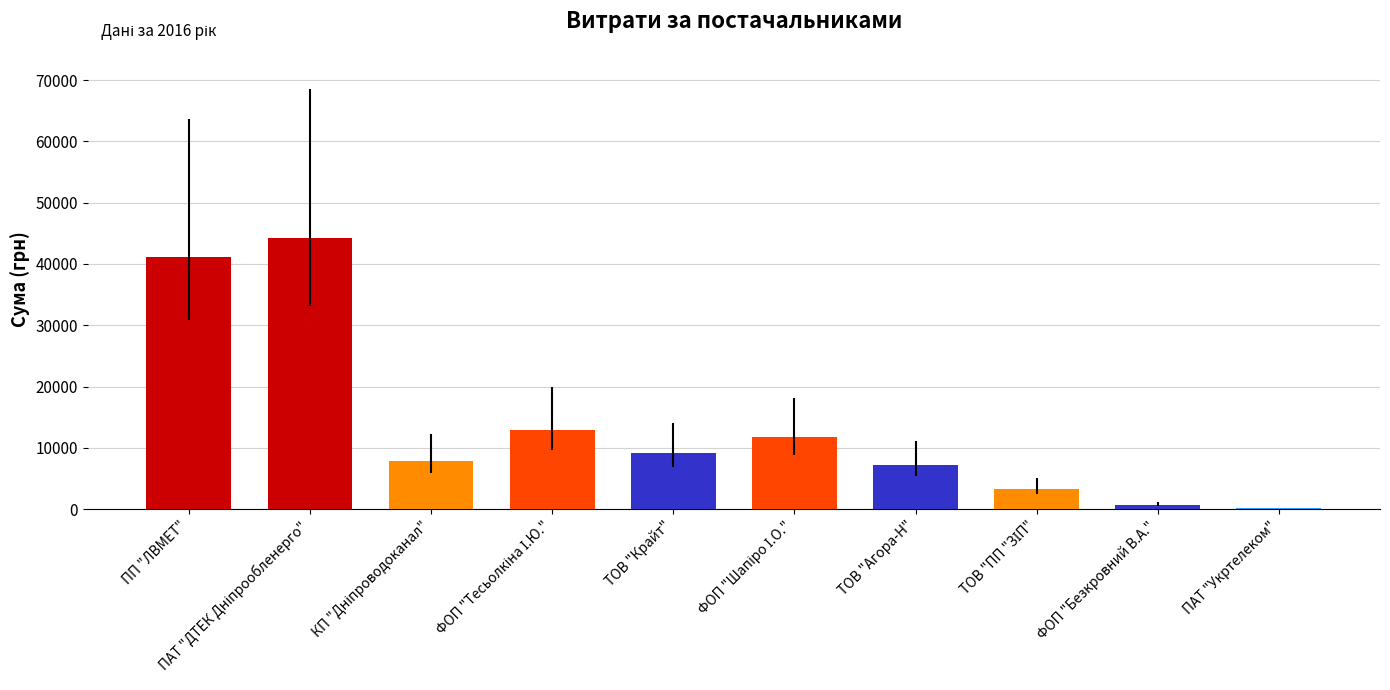

Is it true that the value at ТОВ "Агора-Н" is 2861.8?

False